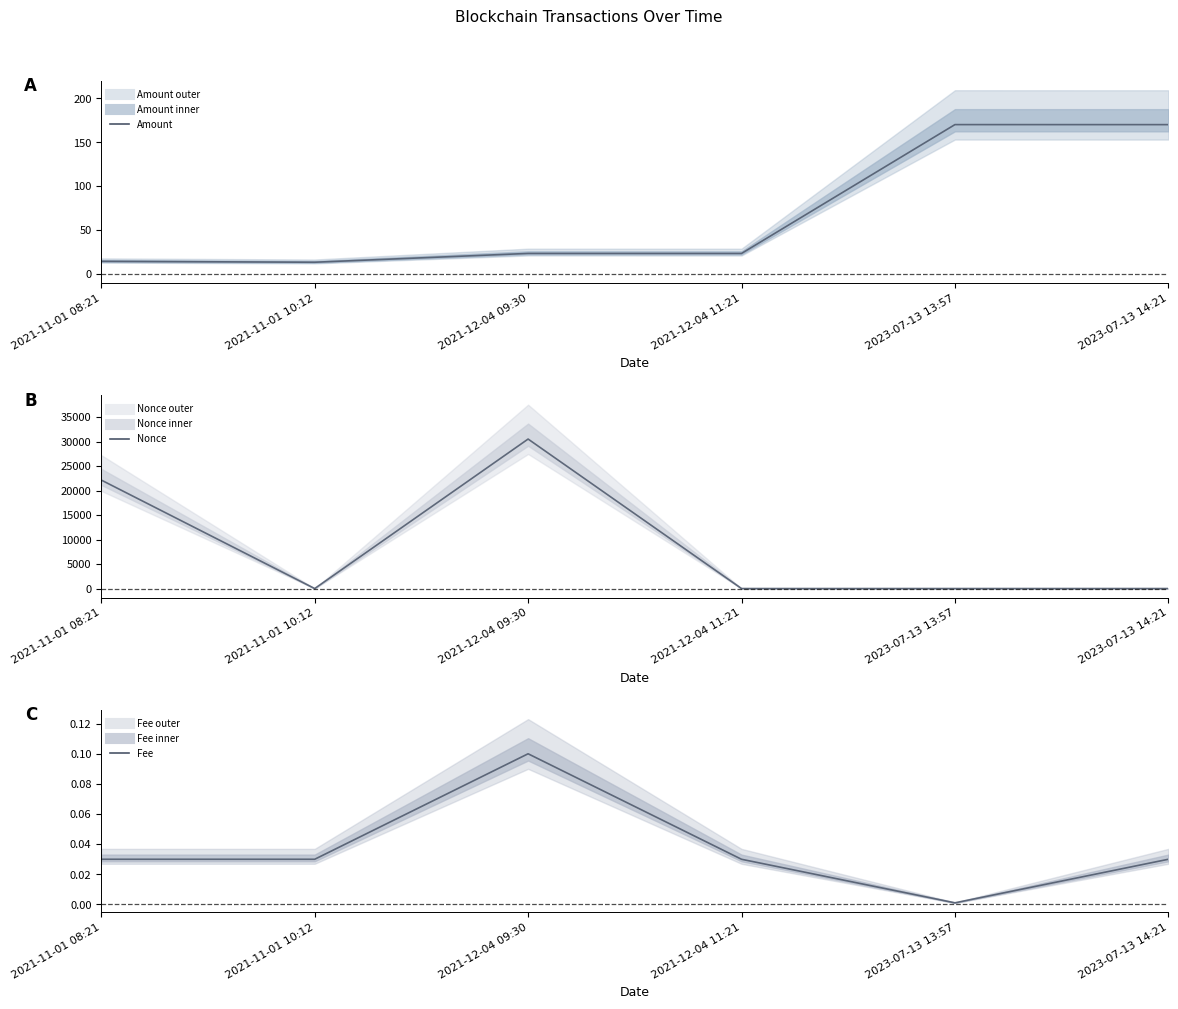

Reading left to right, list all the values displayed in this chart.

Amount: 2021-11-01 08:21=14.5	2021-11-01 10:12=13.5	2021-12-04 09:30=23.5	2021-12-04 11:21=23.5	2023-07-13 13:57=170.2	2023-07-13 14:21=170.2
Nonce: 2021-11-01 08:21=22135.0	2021-11-01 10:12=0.0	2021-12-04 09:30=30505.0	2021-12-04 11:21=1.0	2023-07-13 13:57=2.0	2023-07-13 14:21=2.0
Fee: 2021-11-01 08:21=0.0	2021-11-01 10:12=0.0	2021-12-04 09:30=0.1	2021-12-04 11:21=0.0	2023-07-13 13:57=0.0	2023-07-13 14:21=0.0